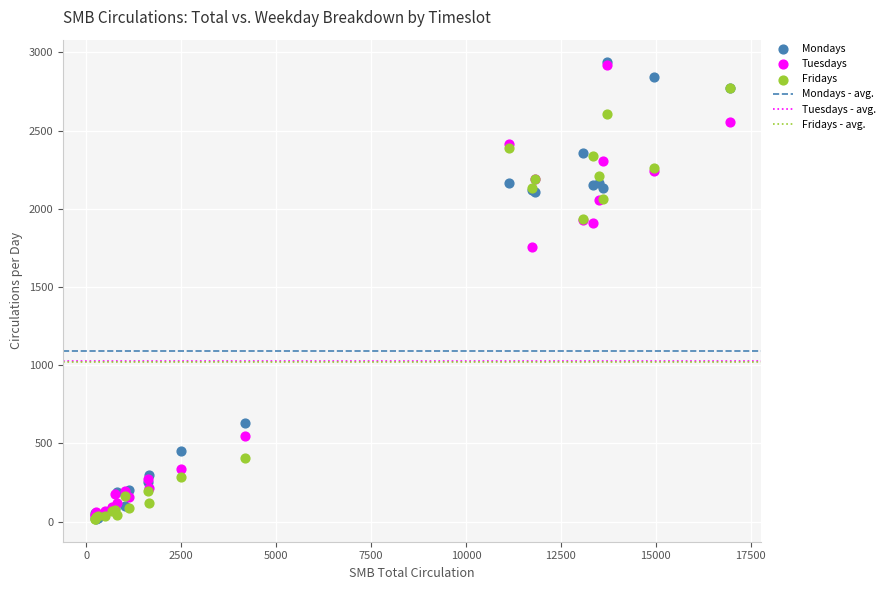

Which series has the largest Y range (max minus min)?

Mondays